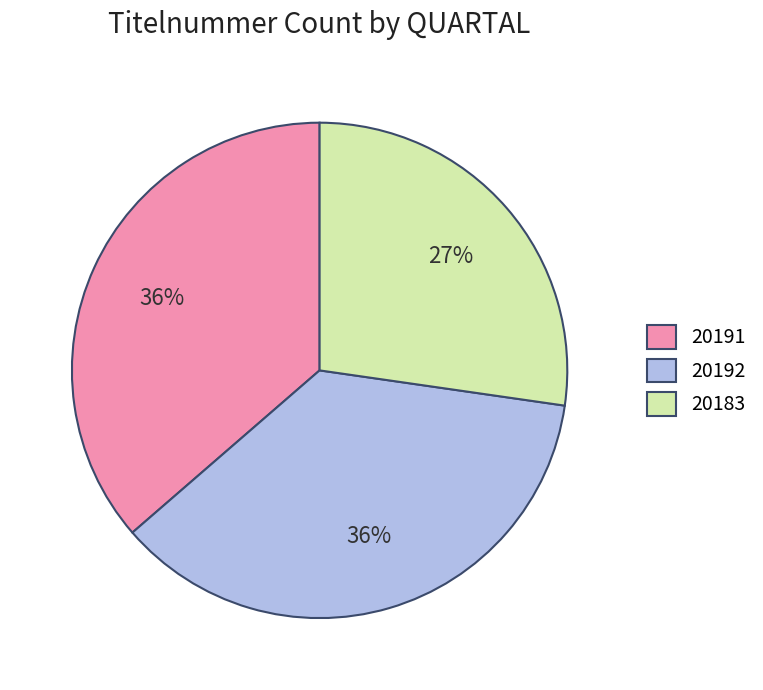

Count the number of slices in the pie.

3